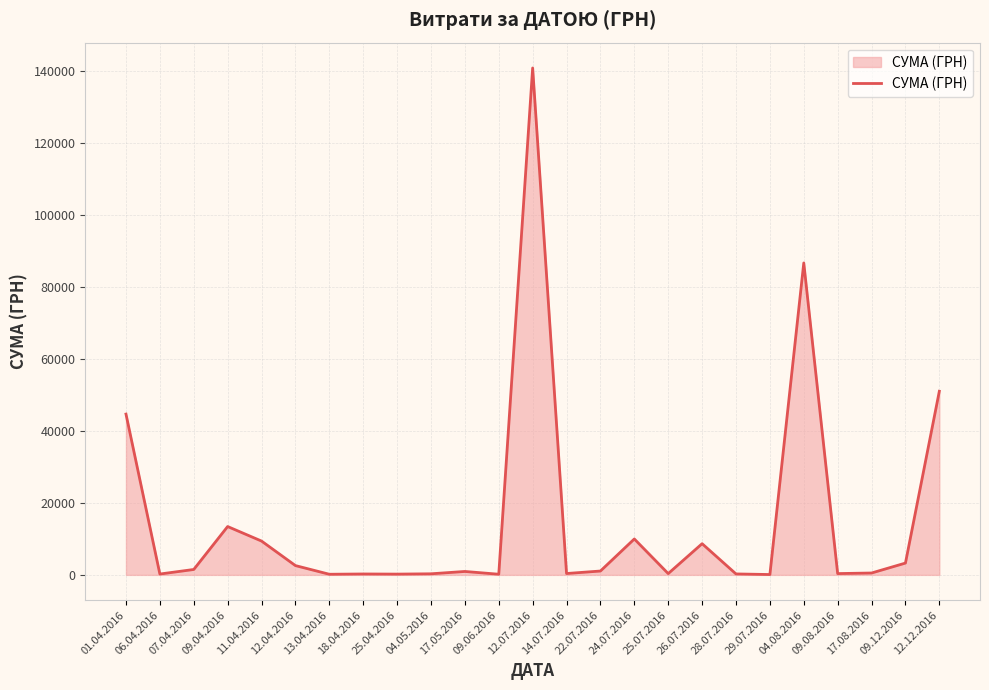

What is the greatest value displayed?

140706.2